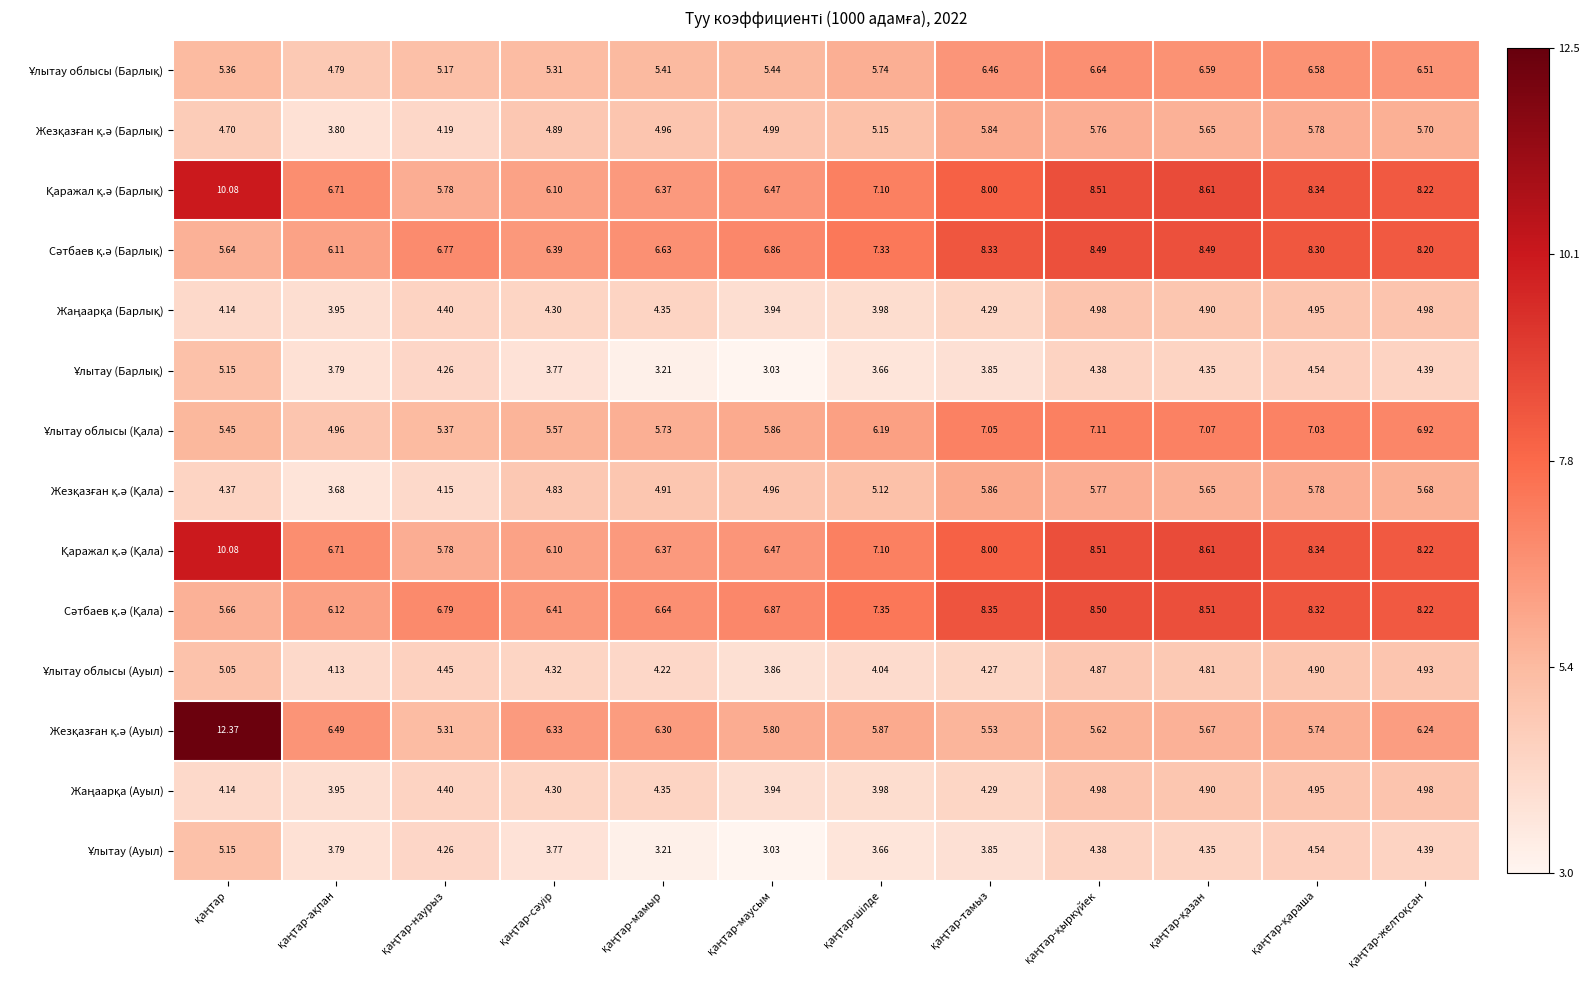

Count the number of data series in this chart.

14